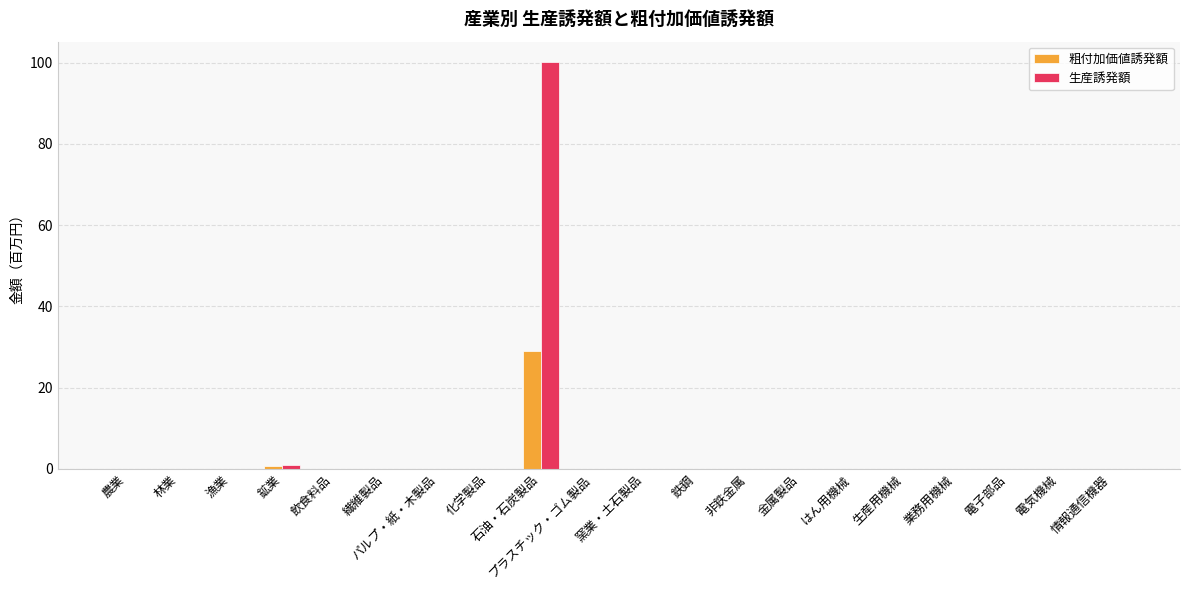

What value does the 粗付加価値誘発額 series have at 石油・石炭製品?

28.9